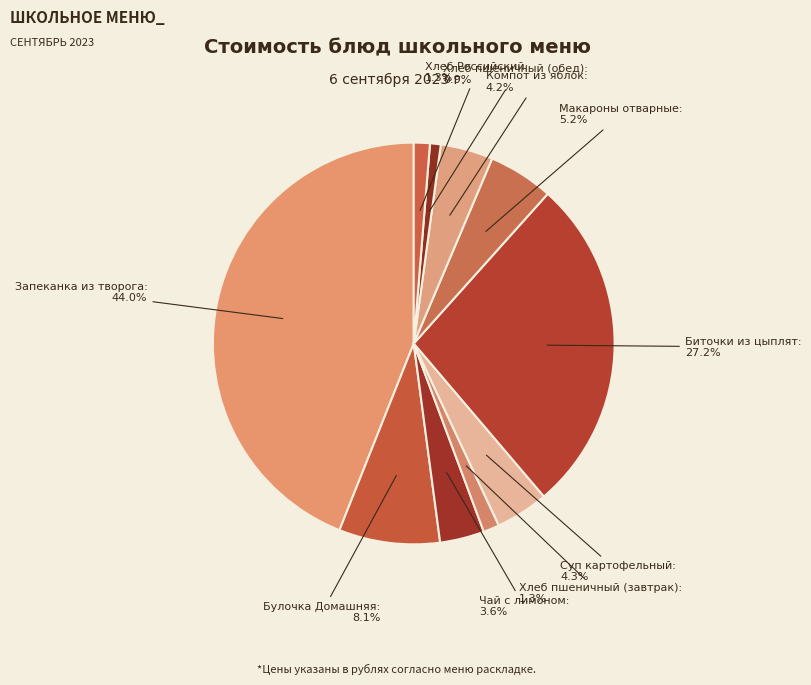

Does any single category account for the majority?

No